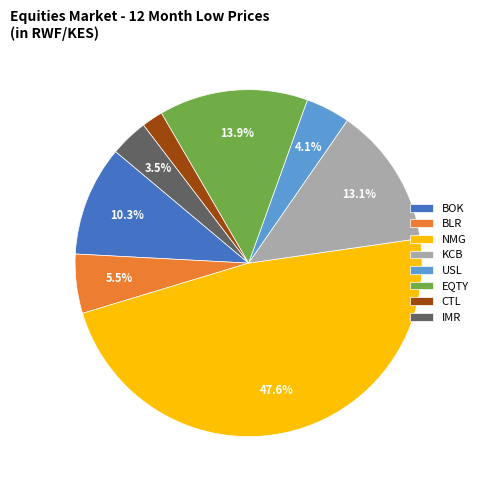

How many segments does this pie chart have?

8